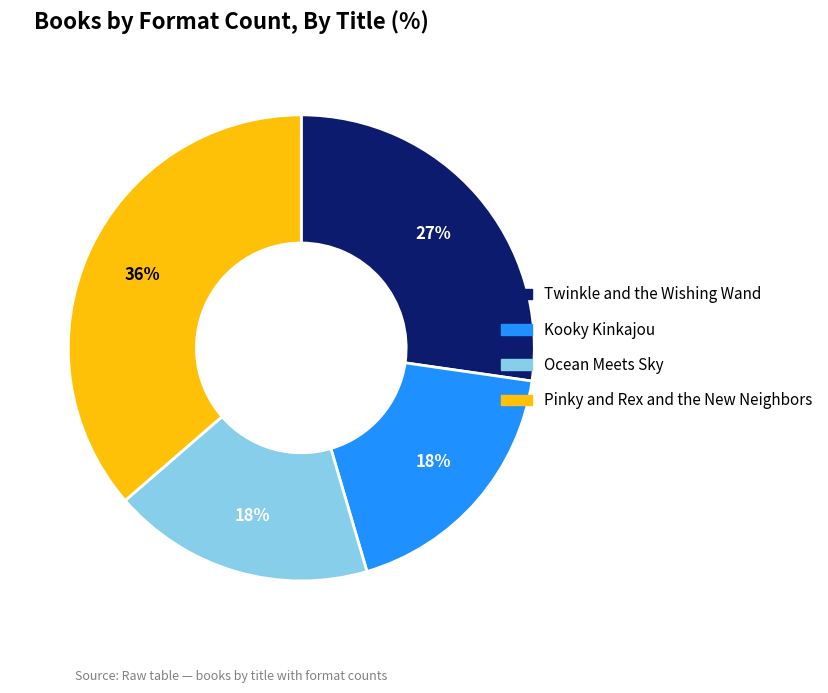

Which category has the biggest portion of the pie?

Pinky and Rex and the New Neighbors